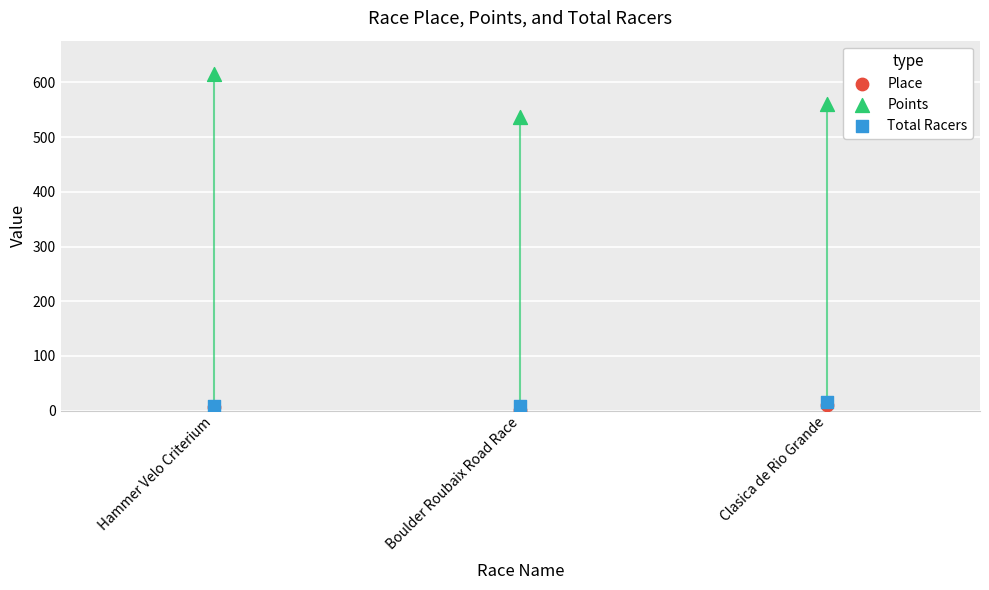

Which series has the largest Y range (max minus min)?

Points